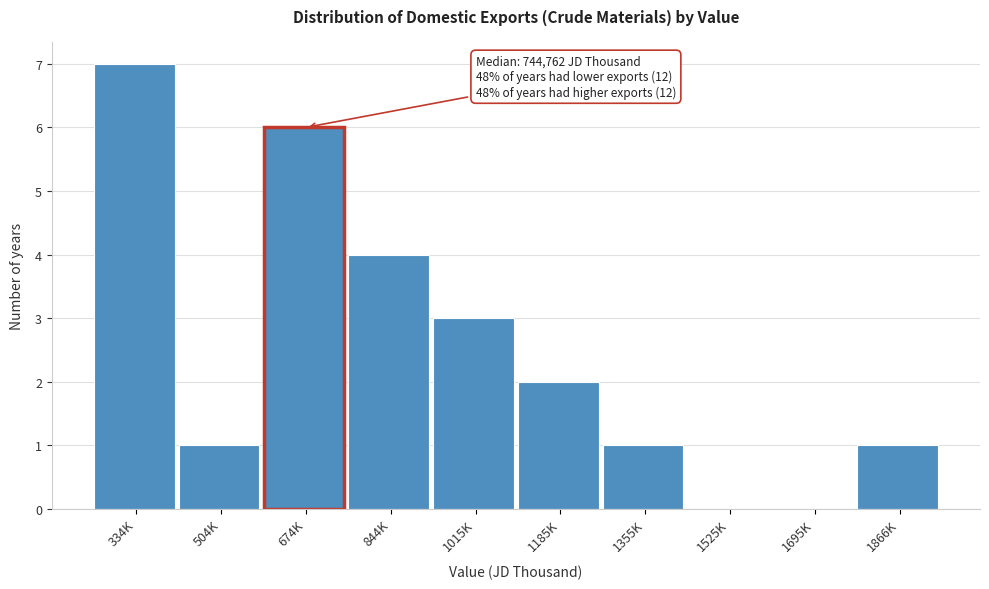

Reading right to left, transcribe all the data shown in this chart.

1866K=1	1695K=0	1525K=0	1355K=1	1185K=2	1015K=3	844K=4	674K=6	504K=1	334K=7